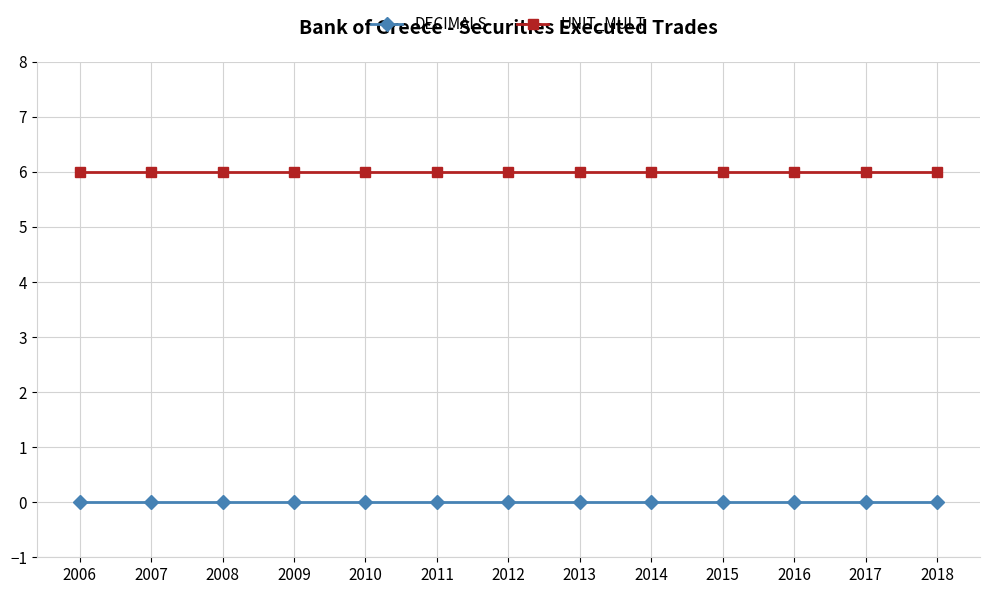

Is the value of UNIT_MULT at 2006 greater than the value of DECIMALS at 2006?

Yes